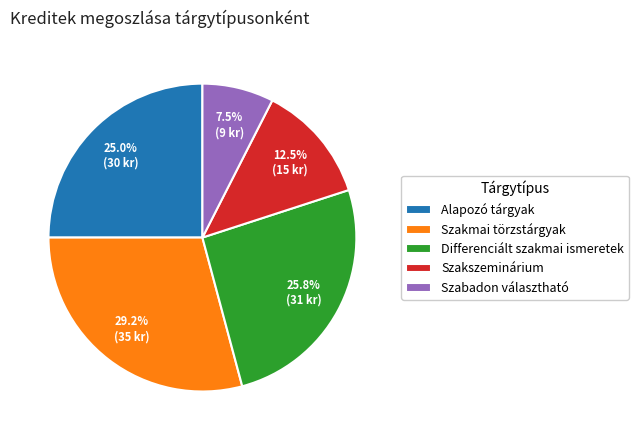

What percentage is the Alapozó tárgyak slice, to the nearest percent?

25%